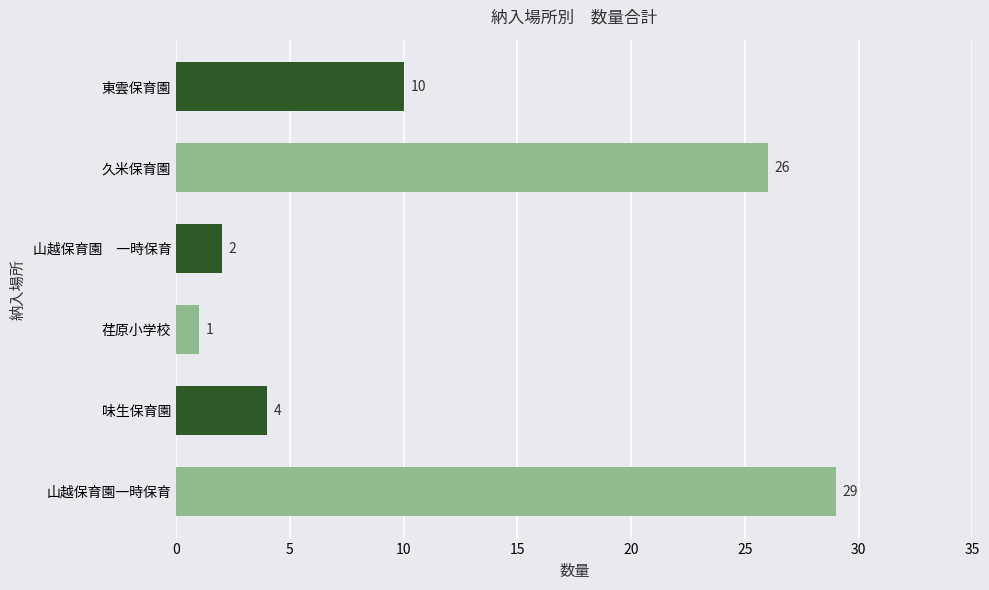

Reading bottom to top, extract all data points from this chart.

29	4	1	2	26	10